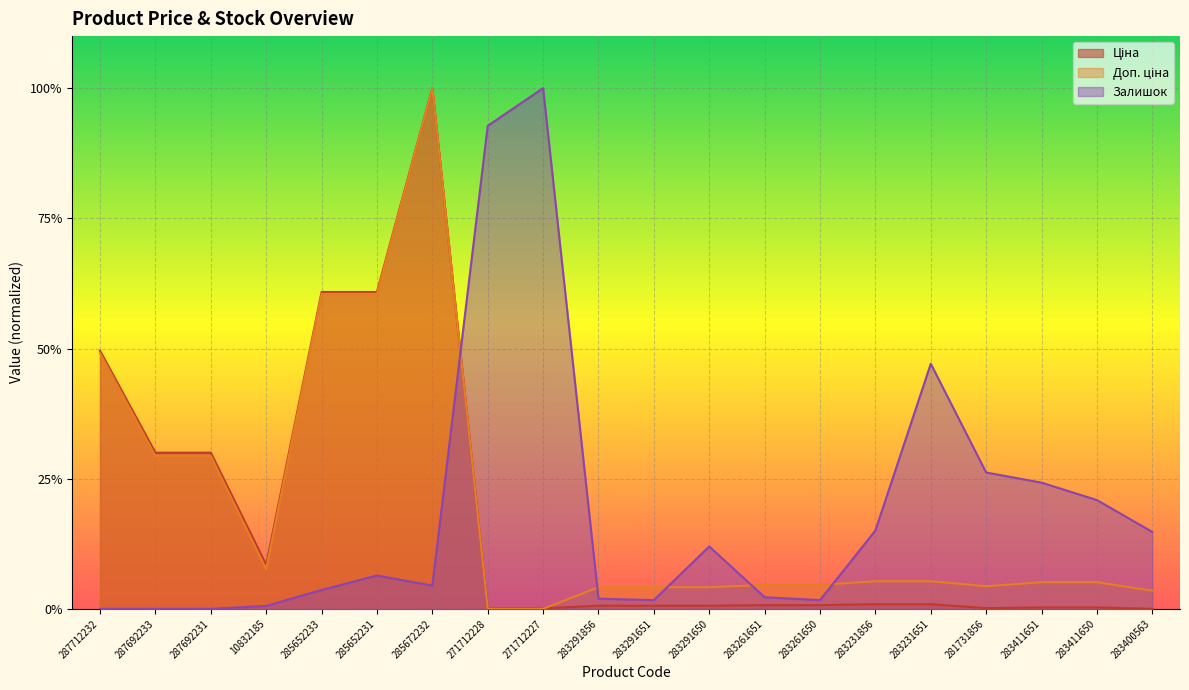

What position from the left is 283261650?

14